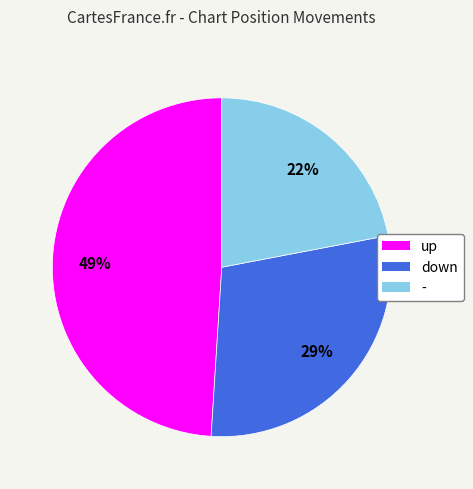

Which slice is the largest?

up